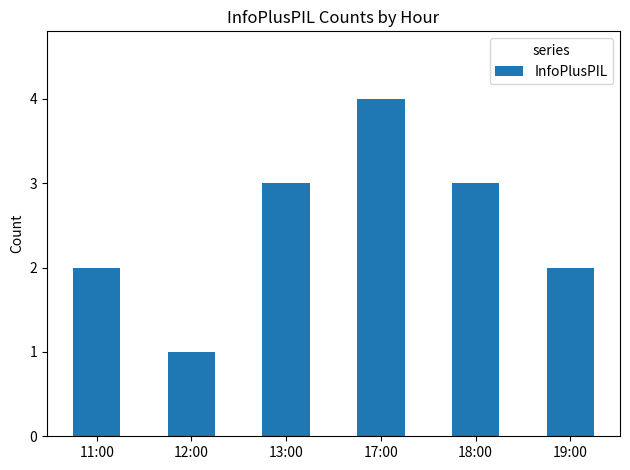

At which category does the chart reach its peak across all series?

17:00